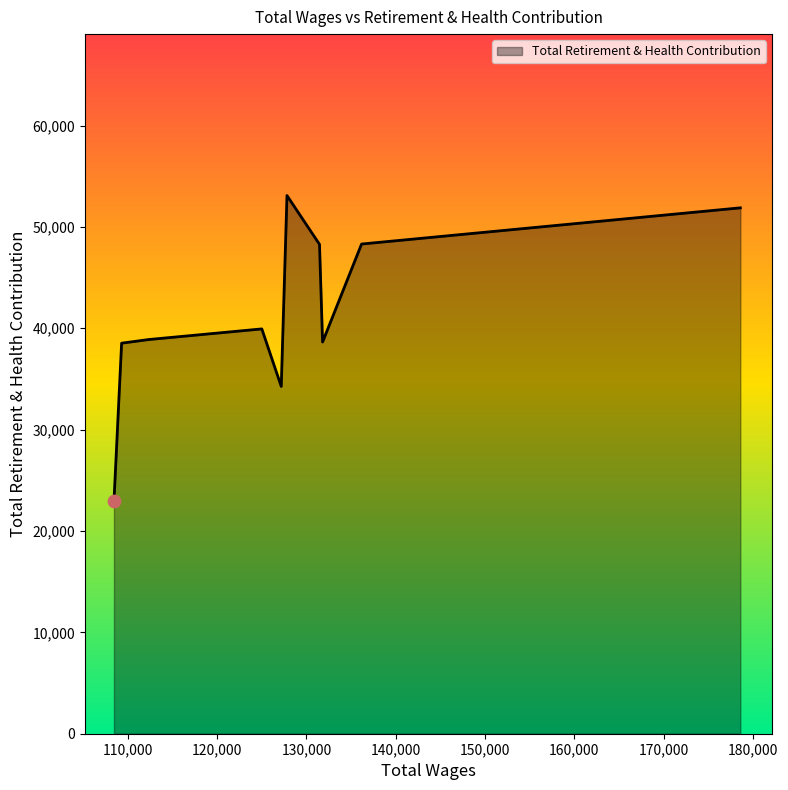

What is the difference between the maximum and minimum values?

30163